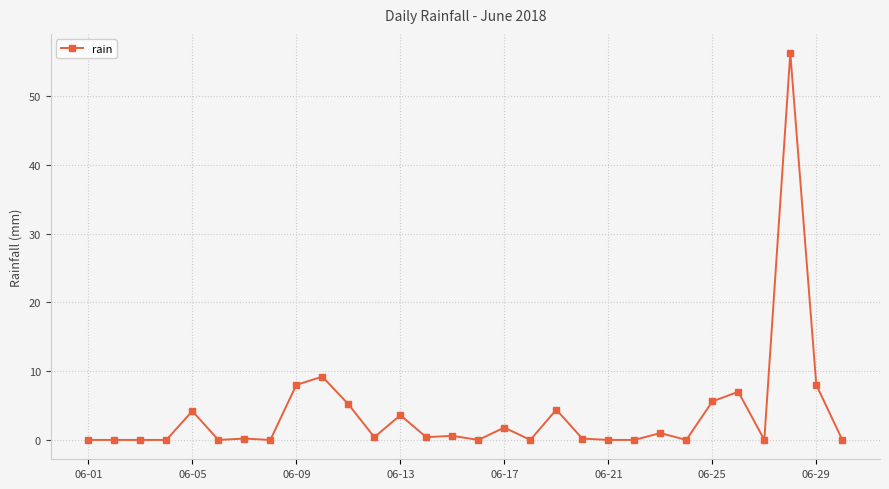

What is the difference between the maximum and minimum values?

56.2